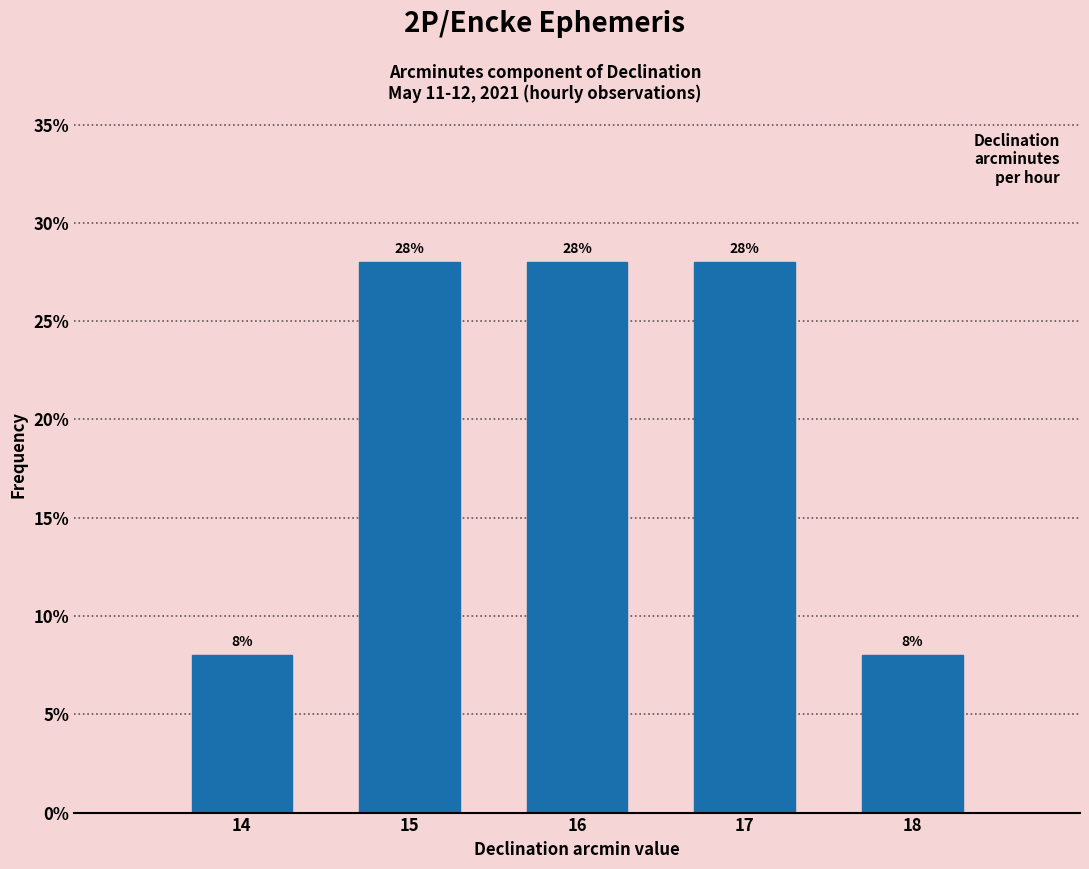

Reading left to right, transcribe all the data shown in this chart.

14=8.0	15=28.0	16=28.0	17=28.0	18=8.0